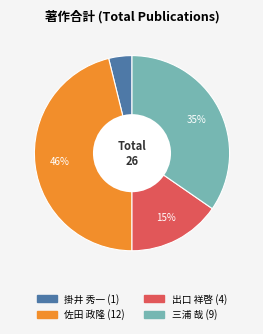

How many segments does this pie chart have?

4